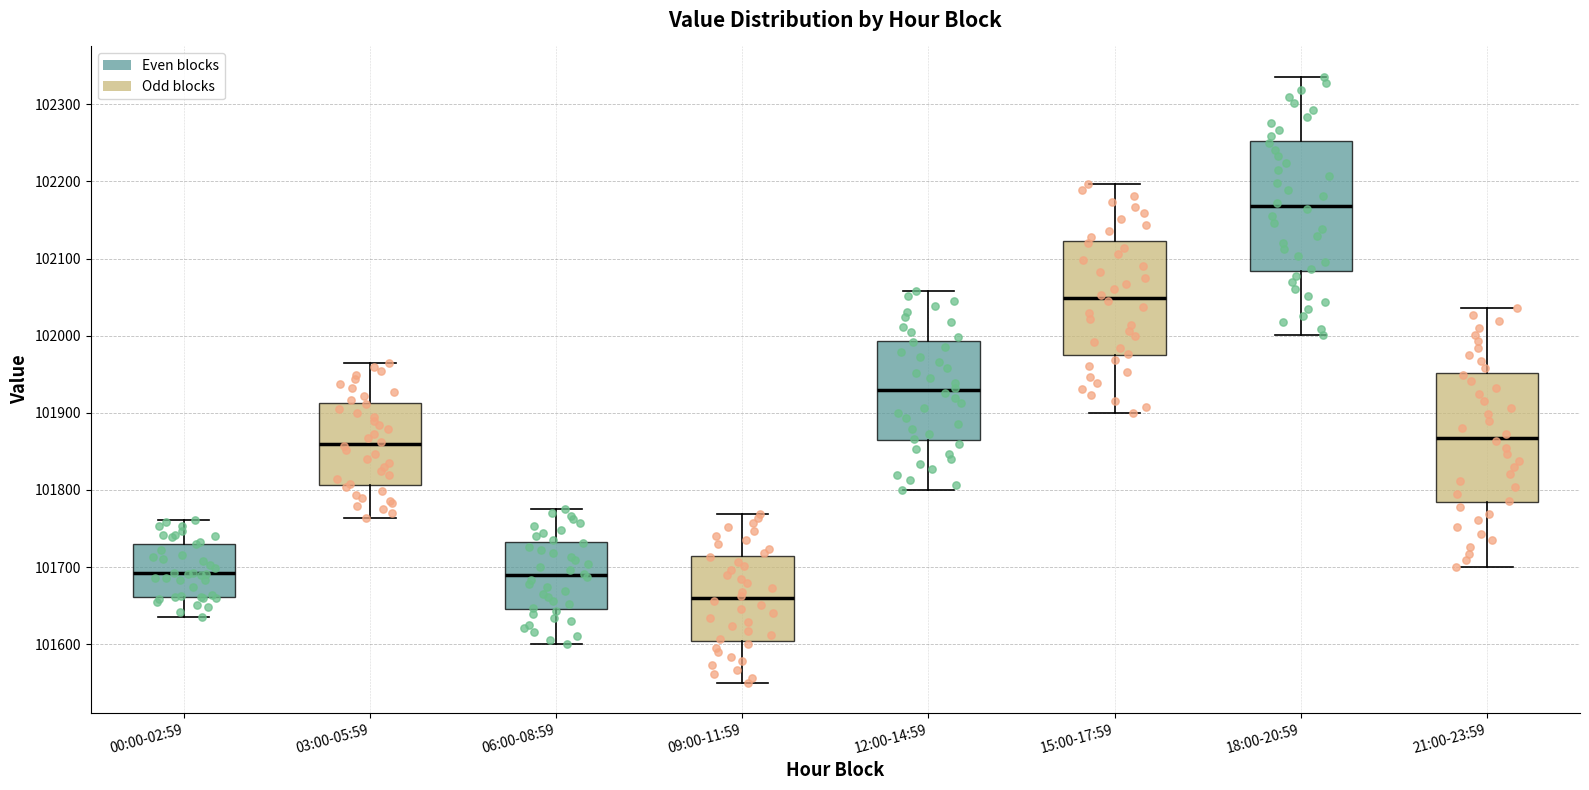

Where does the lower whisker of the box for 18:00-20:59 end on the y-axis? The values are not printed on the chart, so give them approximately, as read against the axis.

102000